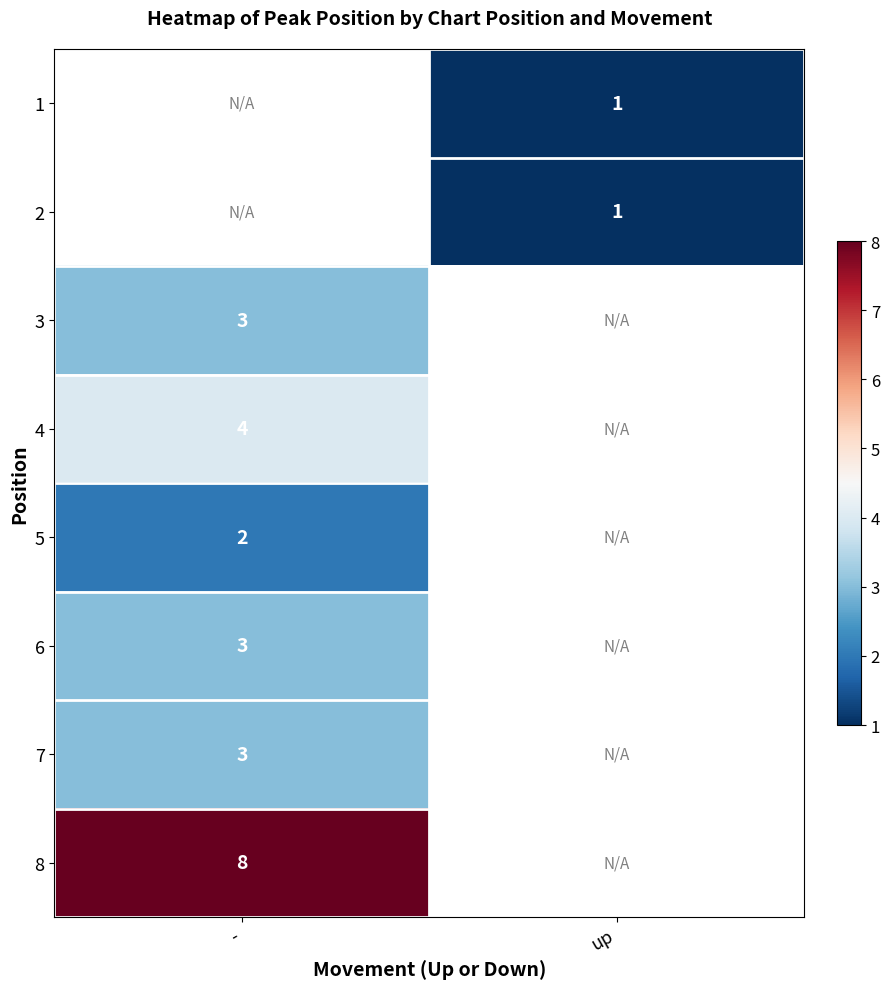

Is the value of 2 at up greater than the value of 3 at -?

No